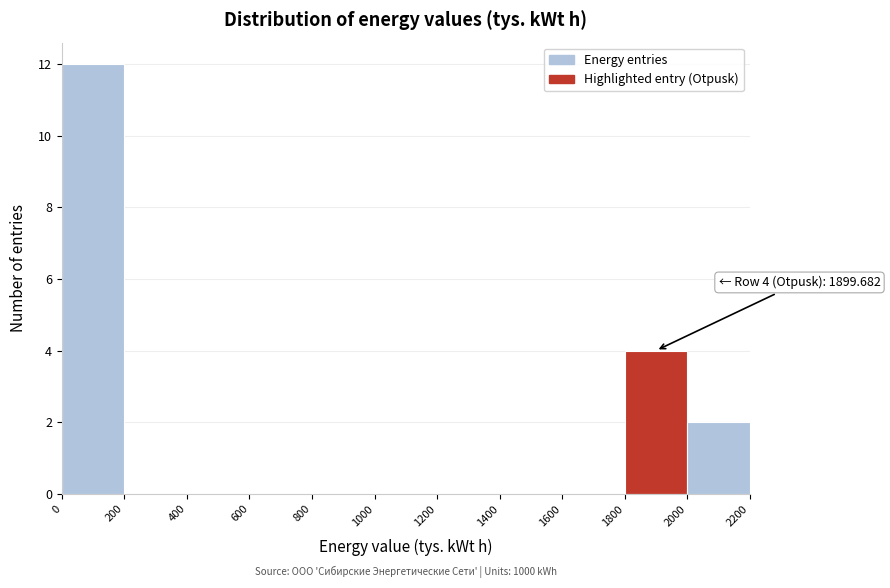

Which range on the x-axis has the tallest bar?

0 to 200